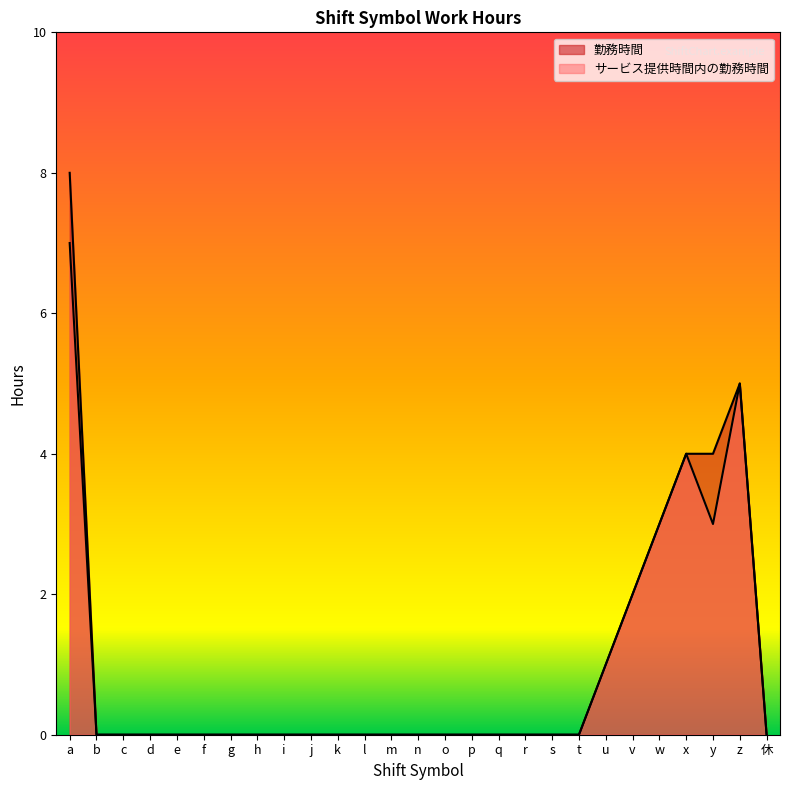

Is the value of サービス提供時間内の勤務時間 at q greater than the value of 勤務時間 at l?

No